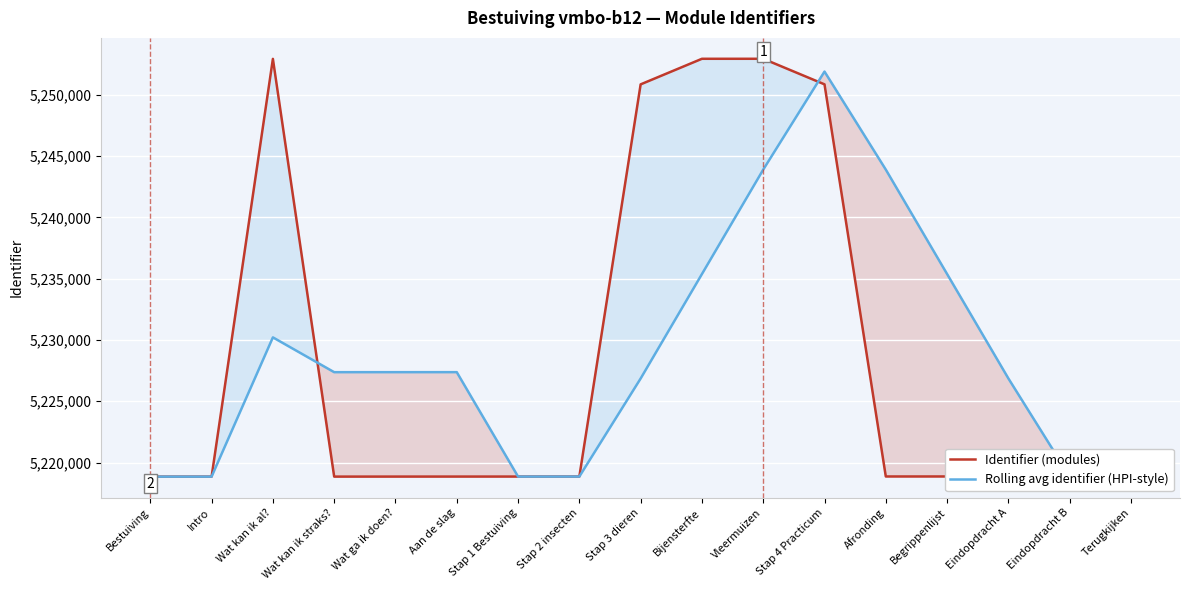

What are all the series names shown in the legend?

Identifier (modules), Rolling avg identifier (HPI-style)